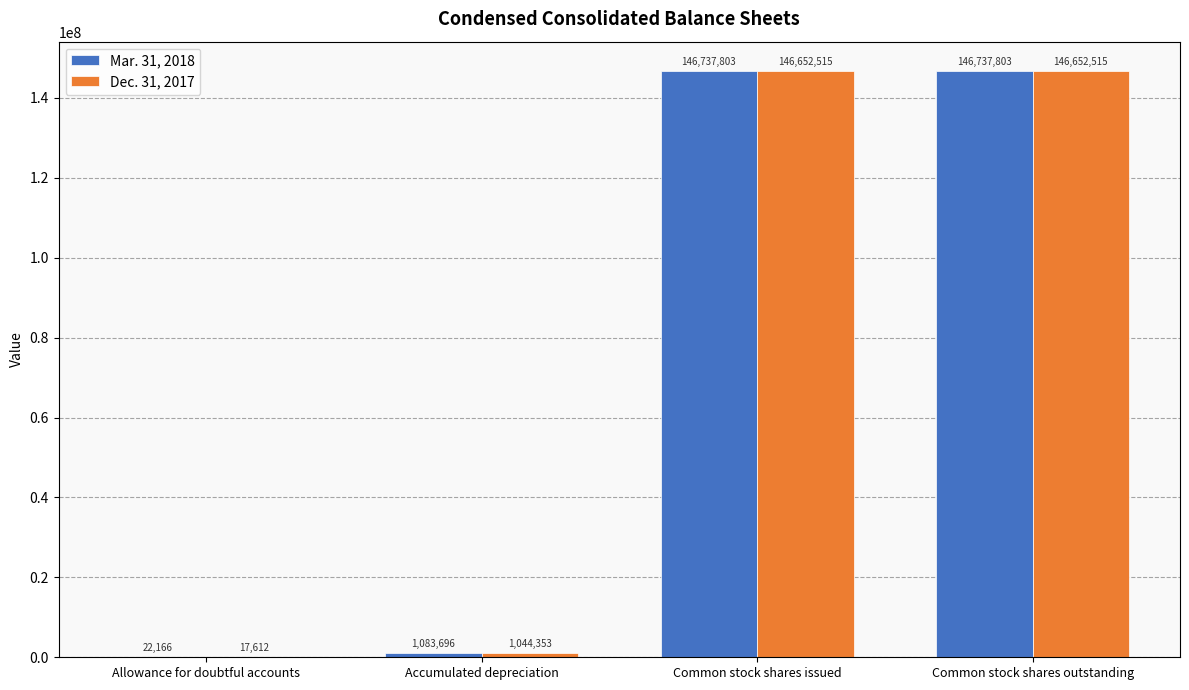

At which label is Dec. 31, 2017 closest to 73335063?

Accumulated depreciation